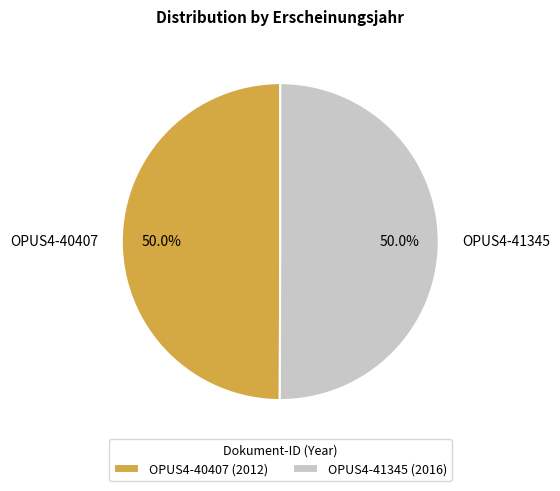

What portion of the pie excludes OPUS4-40407?

50.0%